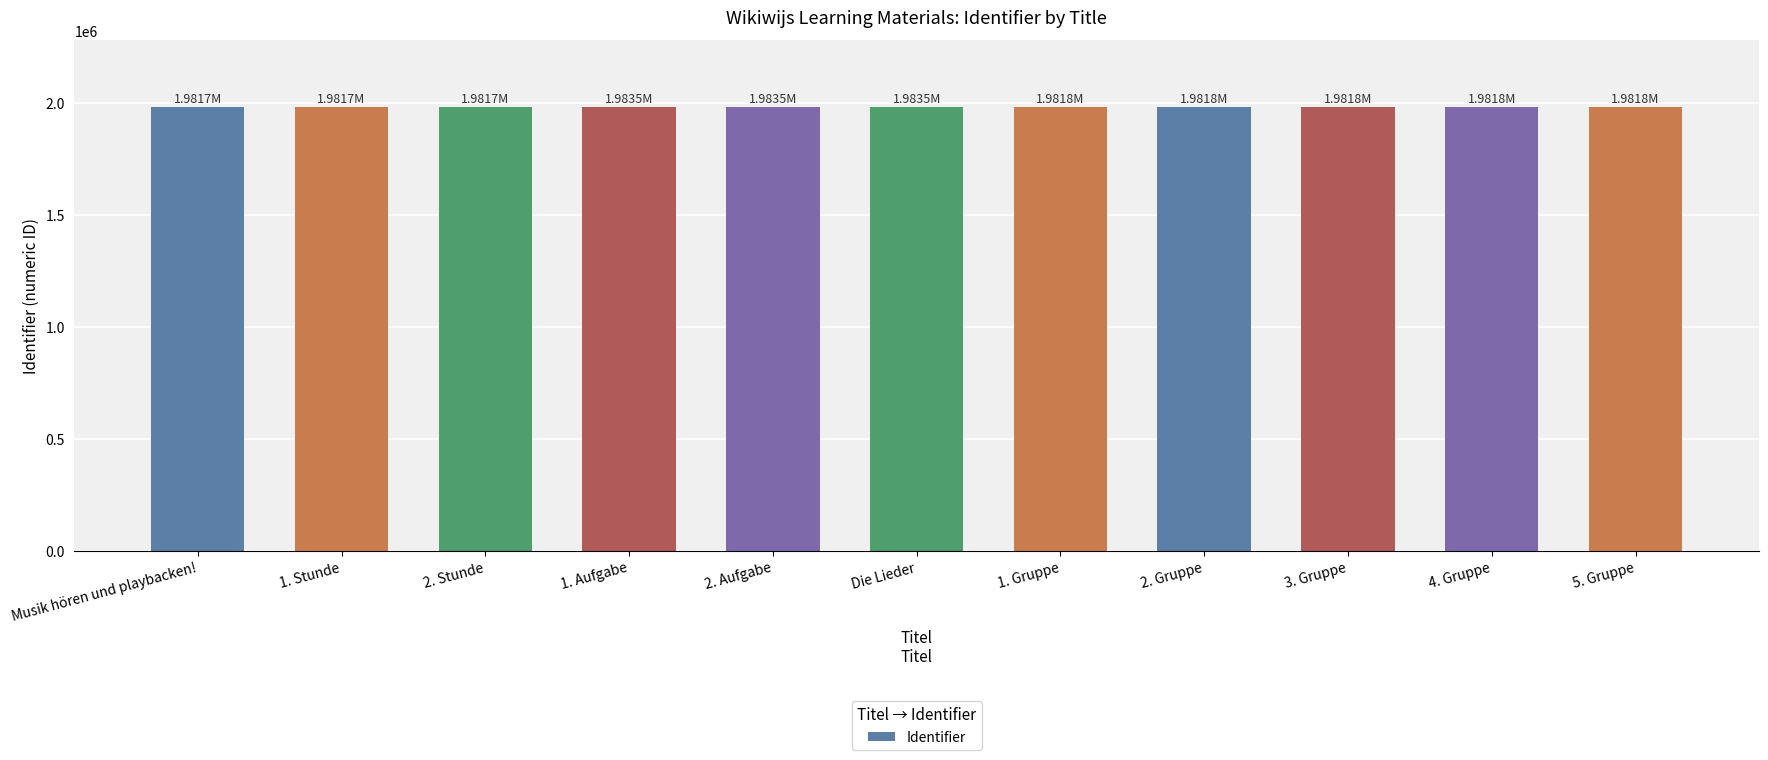

What is the value of the 5th bar from the left?

1983539